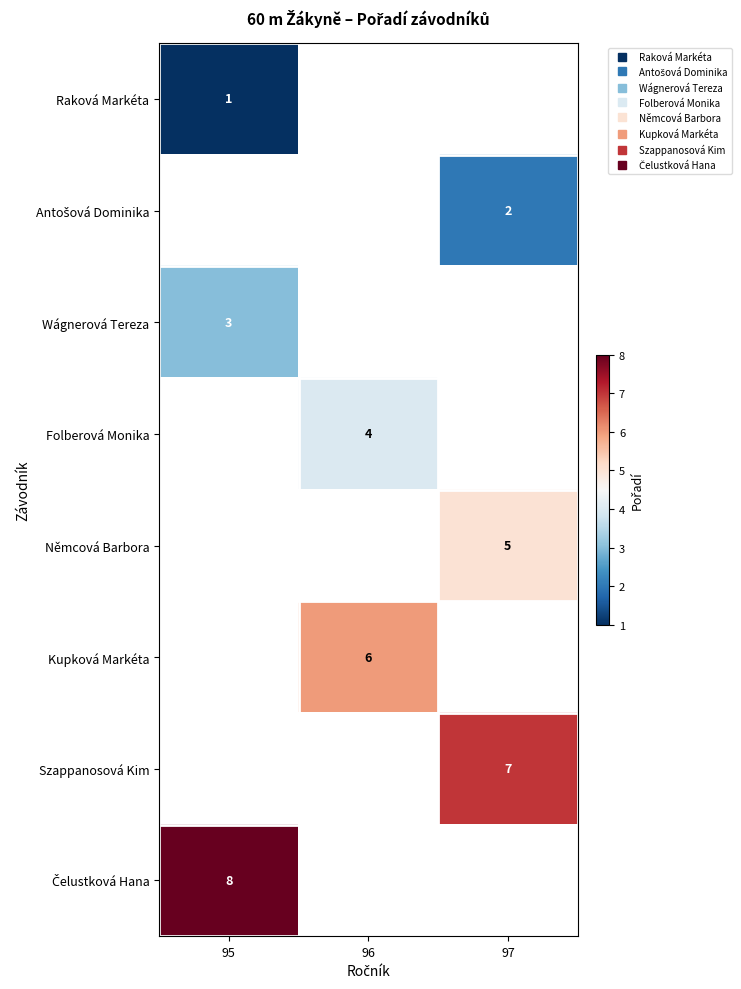

At how many categories does at least one series exceed 6?

2